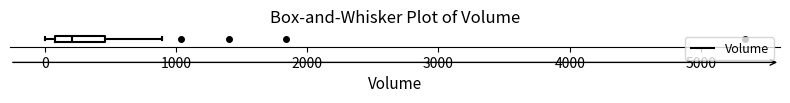

Transcribe this box plot: give where the median line is, the range the box spans, and where the two whiskers end, as read against the x-axis. The values are not printed on the chart, so give them approximately, as read against the axis.

median 200, box 100 to 500, whiskers 0 to 900